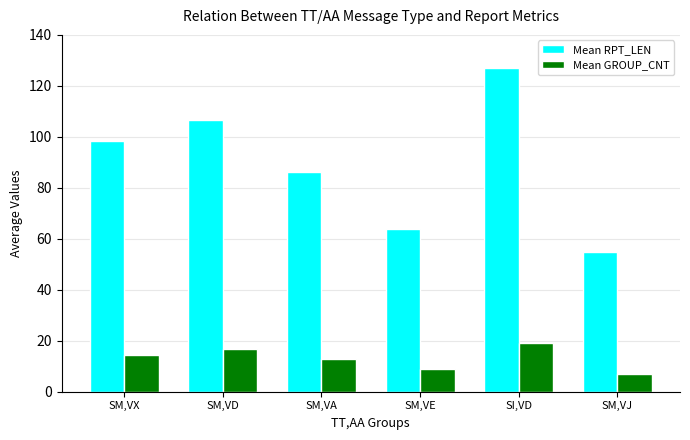

The value of Mean RPT_LEN at SM,VD is 172.7. True or false?

False